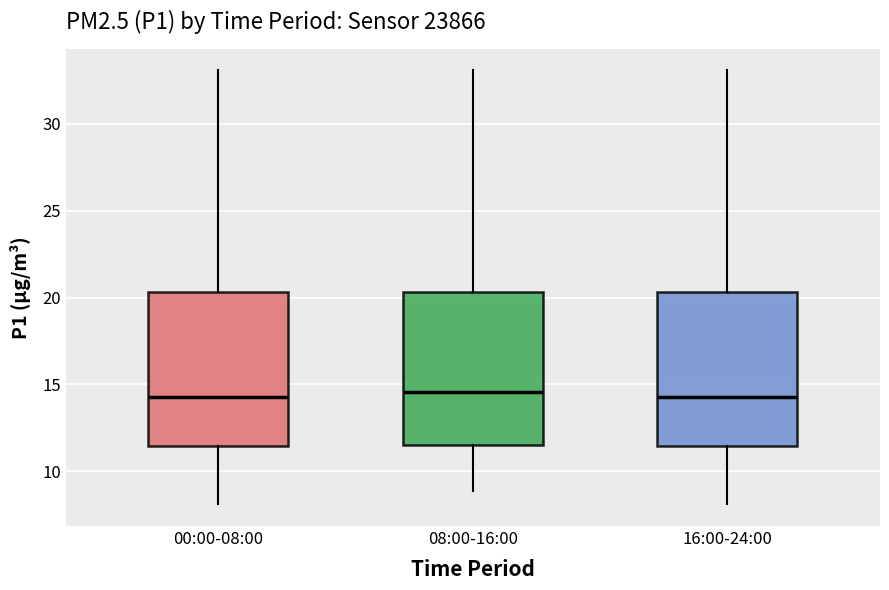

Reading left to right, transcribe this box plot: for each box, give where its median line is, the range the box spans, and where its two whiskers end, as read against the y-axis. The values are not printed on the chart, so give them approximately, as read against the axis.

00:00-08:00: median 14.5, box 11.5 to 20.5, whiskers 8.0 to 33.0
08:00-16:00: median 14.5, box 11.5 to 20.5, whiskers 9.0 to 33.0
16:00-24:00: median 14.5, box 11.5 to 20.5, whiskers 8.0 to 33.0